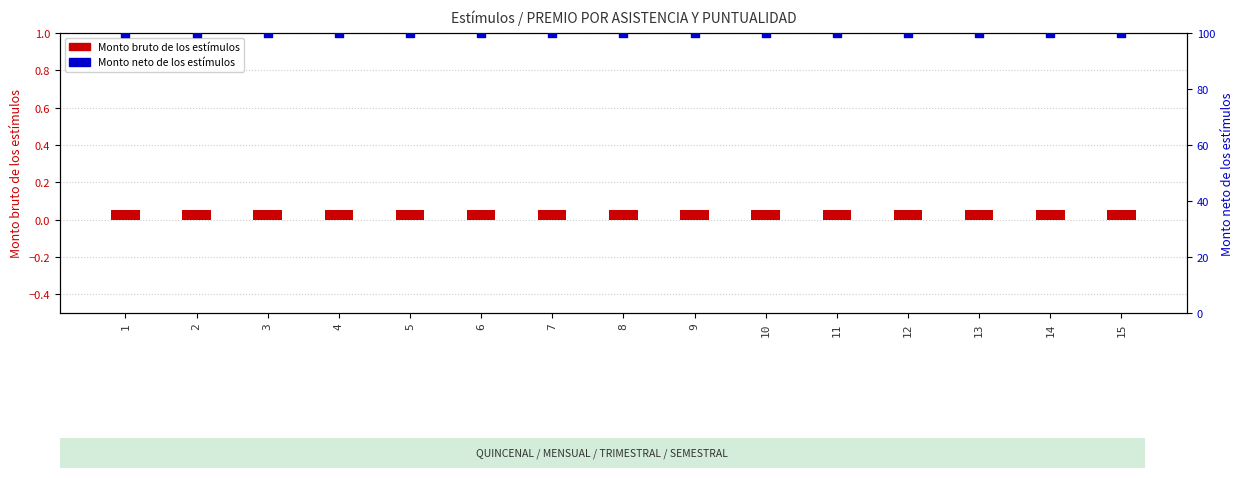

Which series has the largest total across all categories?

Monto neto de los estímulos